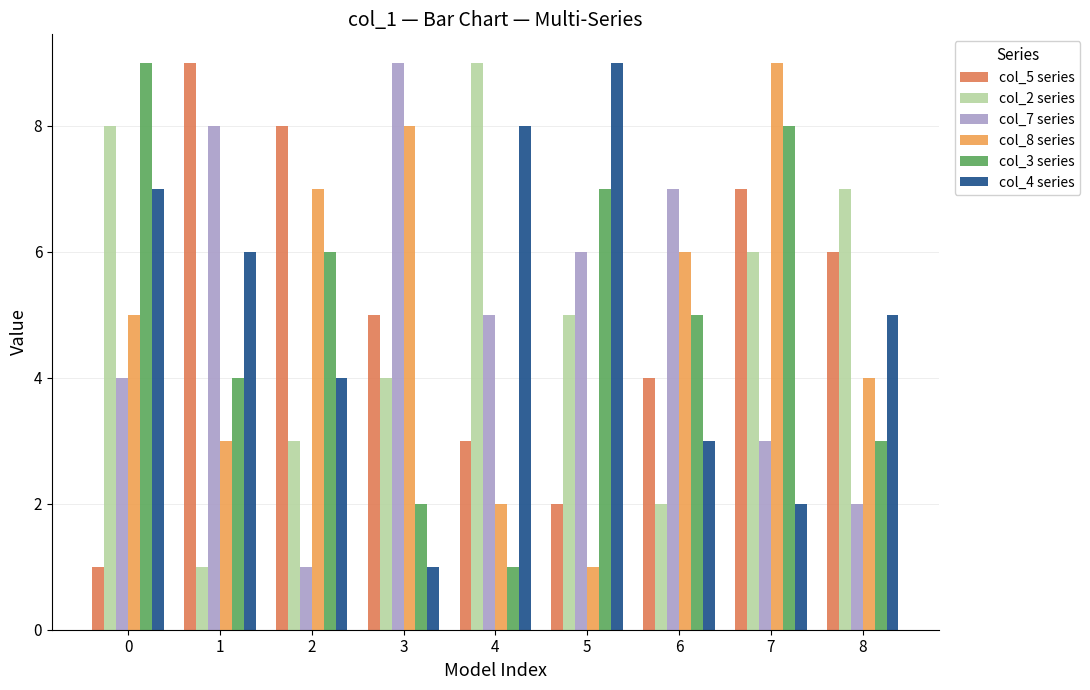

Is the value of col_2 series at 4 greater than the value of col_8 series at 8?

Yes